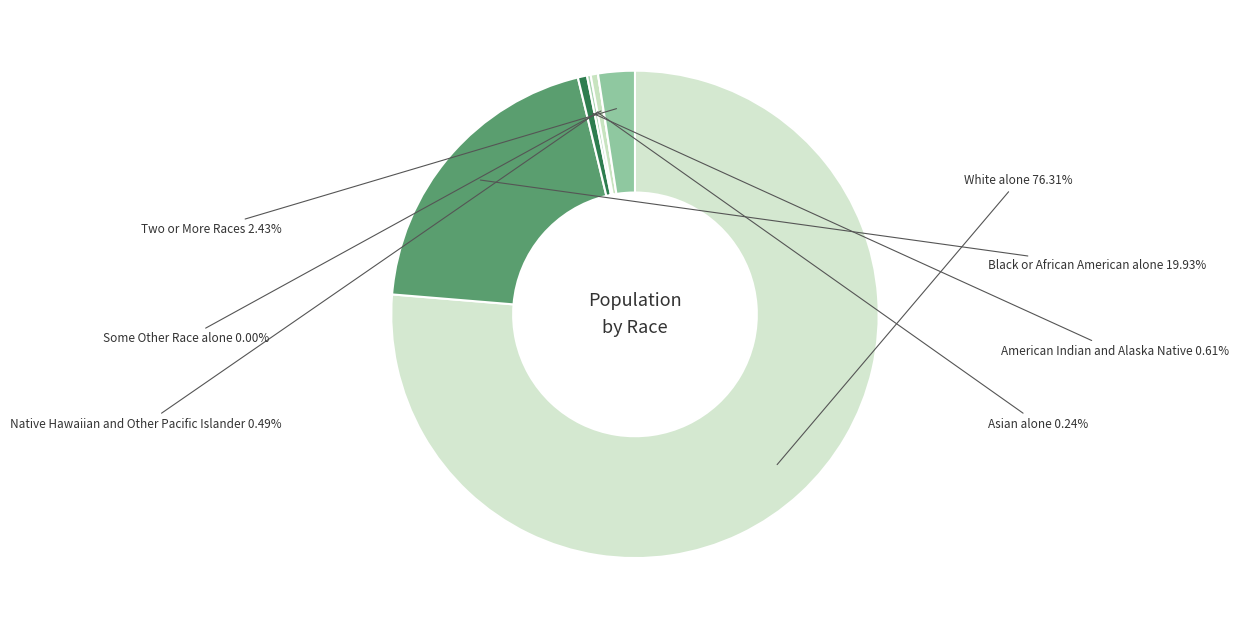

The Some Other Race alone slice represents 13% of the pie. True or false?

False